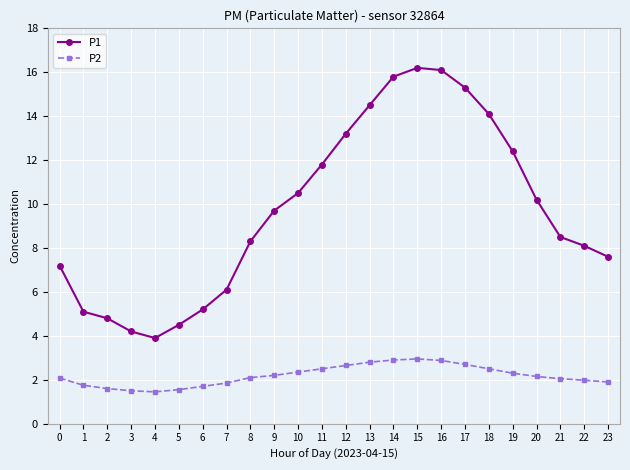

What are all the series names shown in the legend?

P1, P2